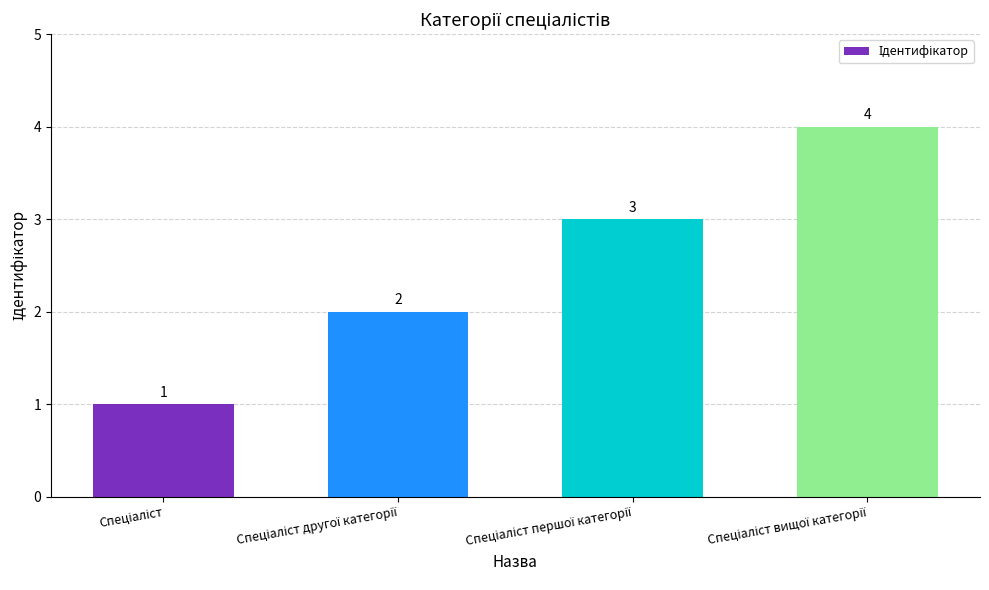

What is the greatest value displayed?

4